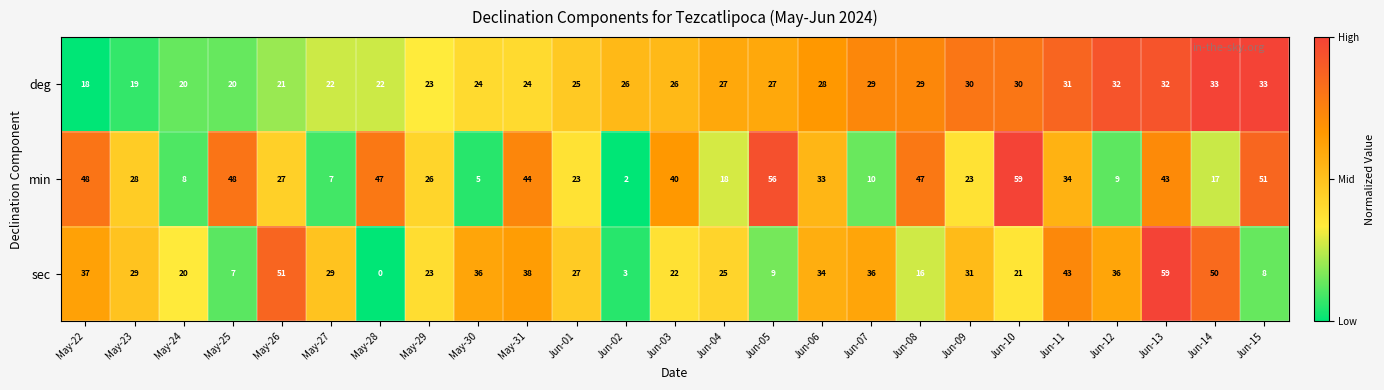

What value does the min series have at May-28?

47